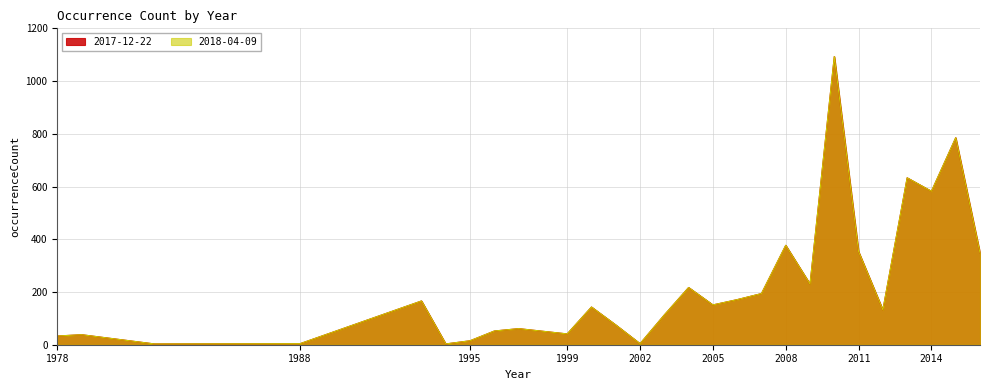

What is the value of the 2017-12-22 point at the 26th from the left?

785